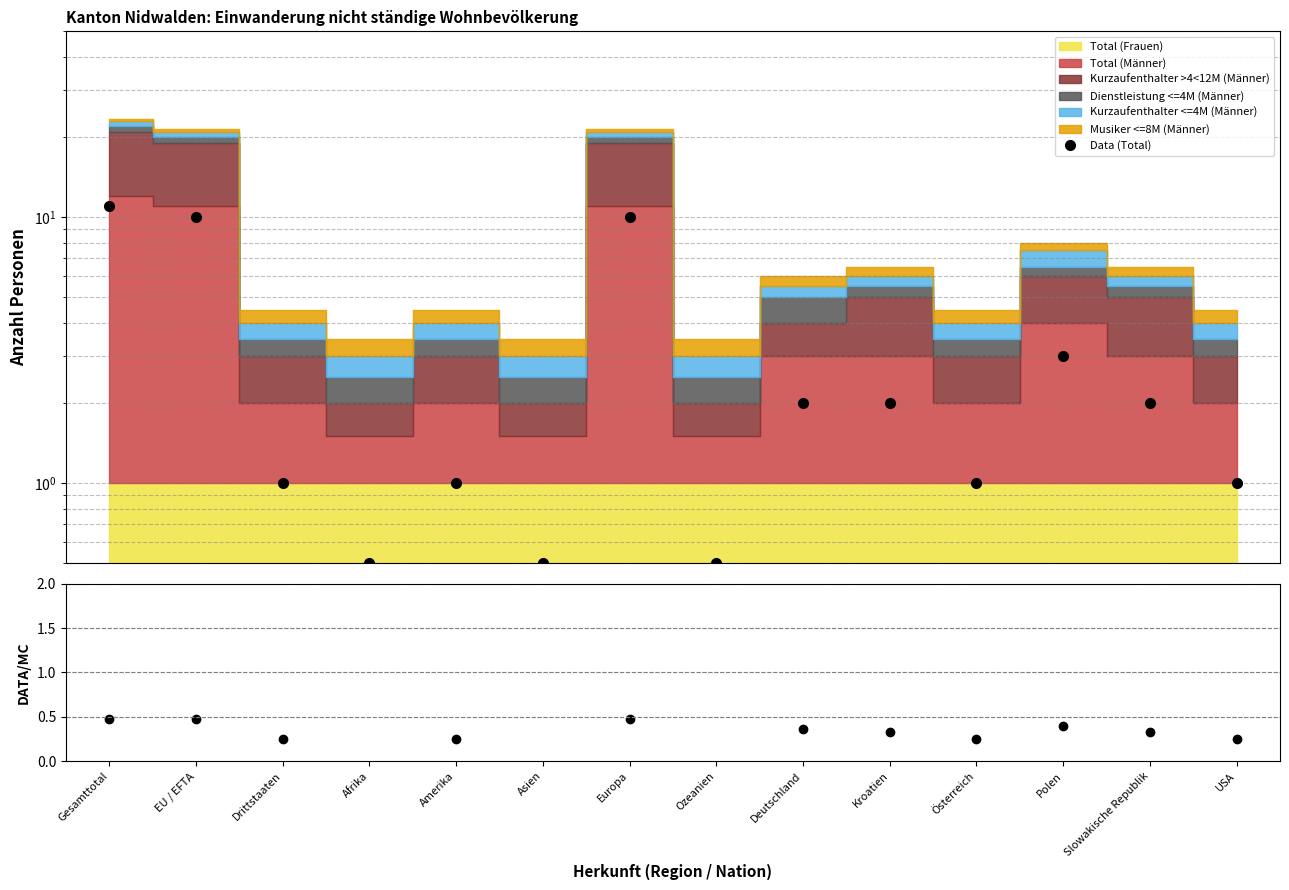

Reading left to right, what are all the values shown in this chart?

11.0	10.0	1.0	0.5	1.0	0.5	10.0	0.5	2.0	2.0	1.0	3.0	2.0	1.0